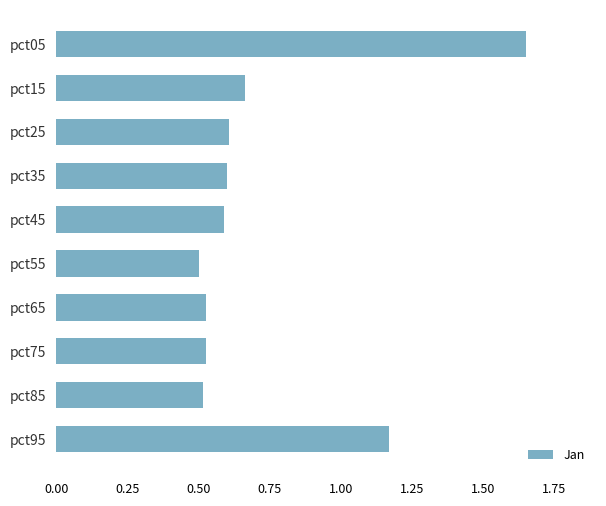

What is the value of the 4th bar from the top?

0.6